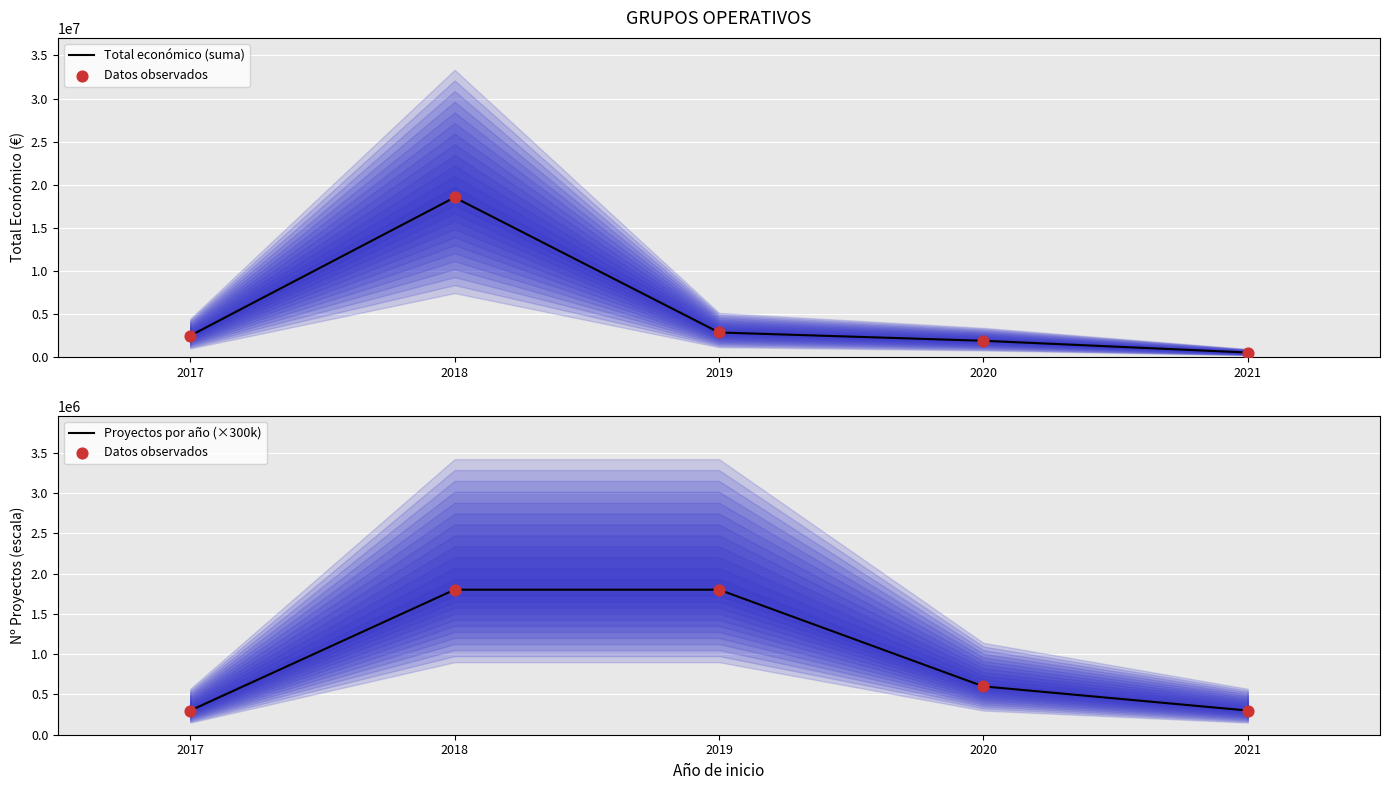

What are all the series names shown in the legend?

Total económico (suma), Datos observados, Proyectos por año (×300k)